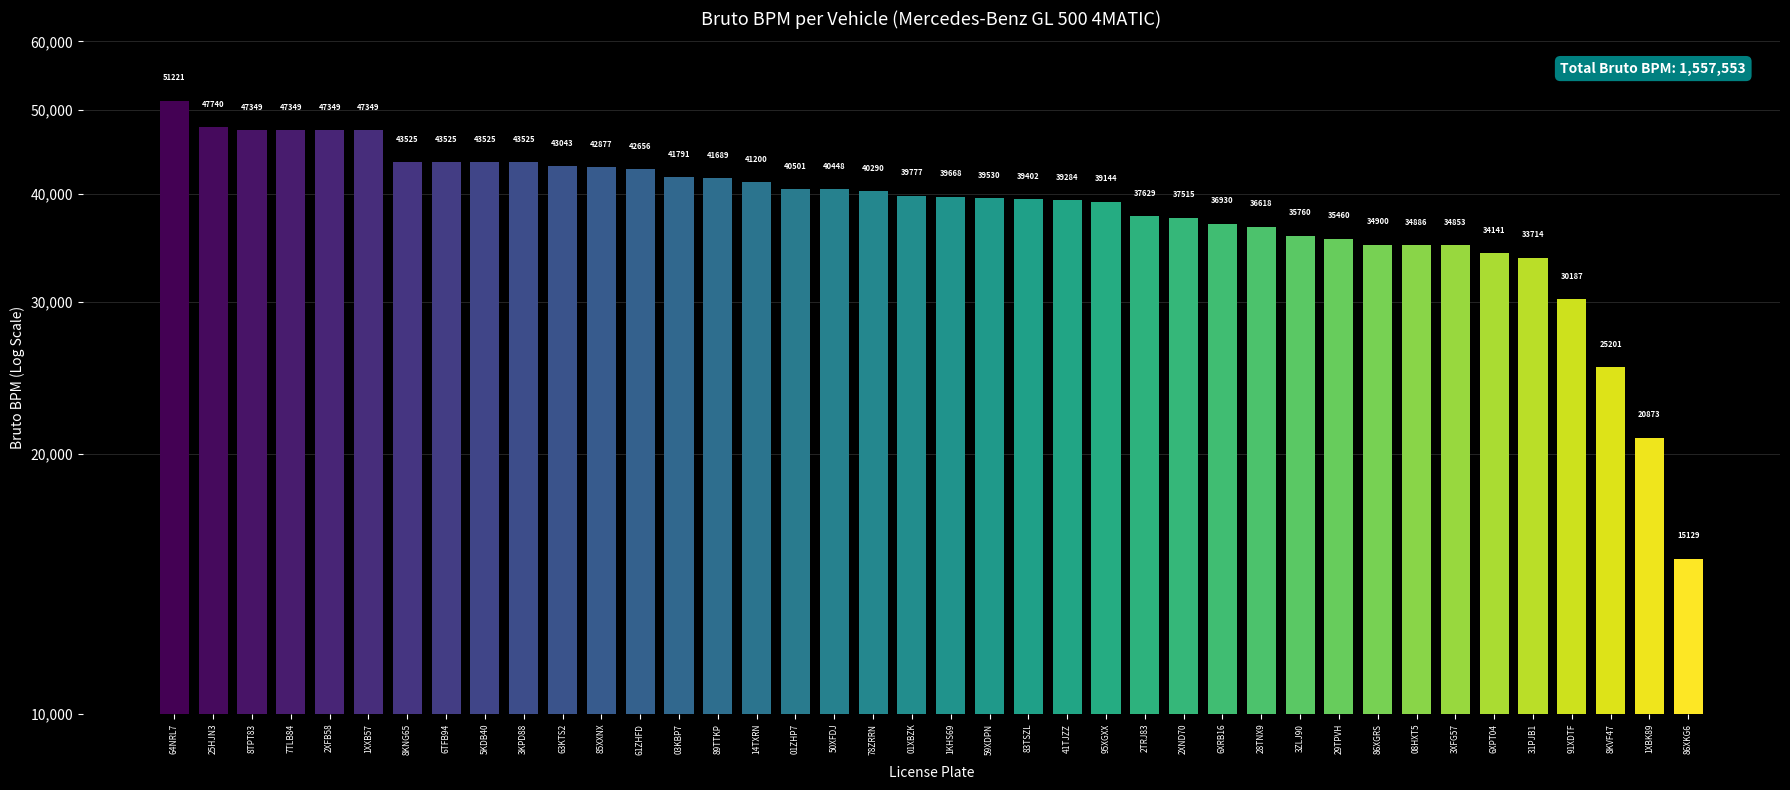

Reading right to left, transcribe all the data shown in this chart.

86XKG6=15129	1XBK89=20873	8KVF47=25201	91XDTF=30187	31PJB1=33714	6XPT04=34141	3XFG57=34853	08HXT5=34886	86XGRS=34900	29TPVH=35460	3ZLJ90=35760	28TNX9=36618	6XRB16=36930	2XND70=37515	2TRJ83=37629	95XGXX=39144	41TJZZ=39284	83TSZL=39402	59XDPN=39530	1KHS69=39668	01XBZK=39777	78ZRRN=40290	50XFDJ=40448	01ZHP7=40501	14TXRN=41200	89TTKP=41689	03KBP7=41791	61ZHFD=42656	85XXNX=42877	63KTS2=43043	3KPD88=43525	5KDB40=43525	6TFB94=43525	8KNG65=43525	1XXB57=47349	2XFB58=47349	7TLB84=47349	8TPT83=47349	25HJN3=47740	64NRL7=51221